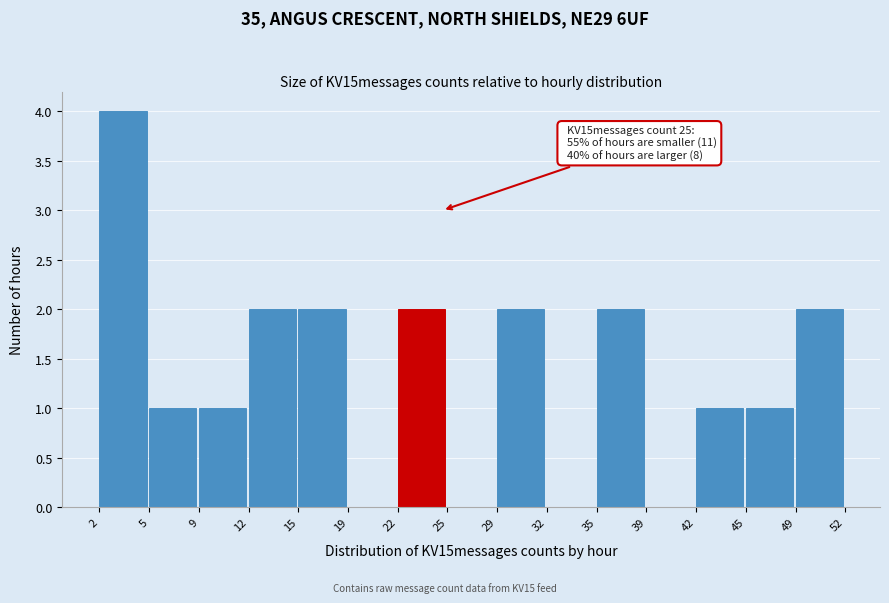

Over which range of the x-axis is the bar tallest?

2 to 5